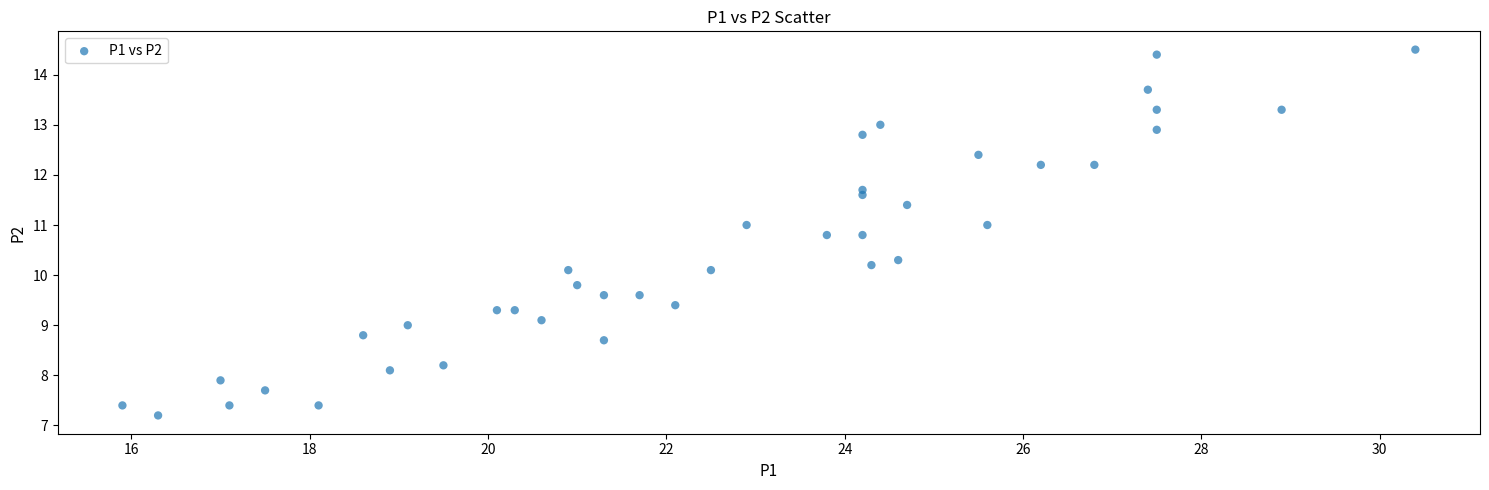

What is the range of X values (max minus min)?

14.5